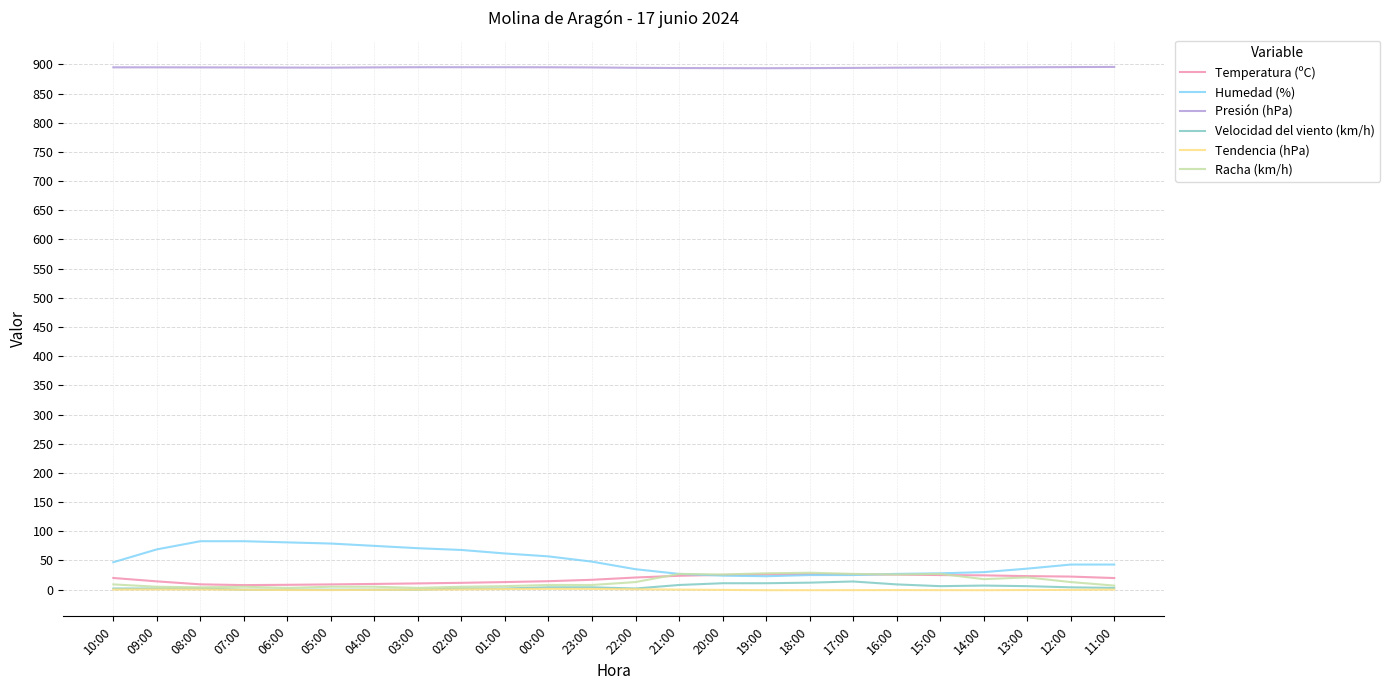

True or false: Temperatura (ºC) and Tendencia (hPa) cross at least once.

False